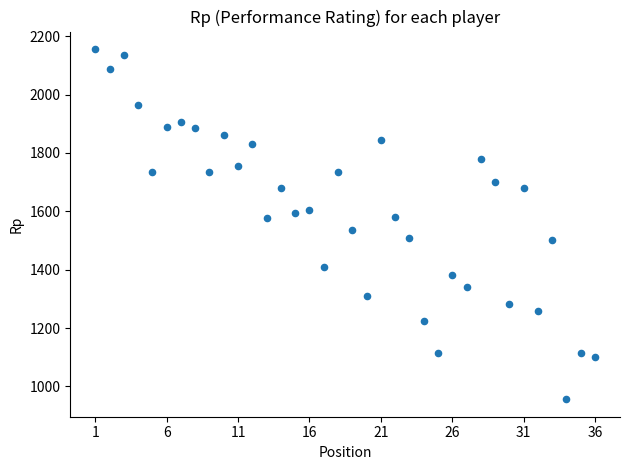

What is the range of Y values (max minus min)?

1200